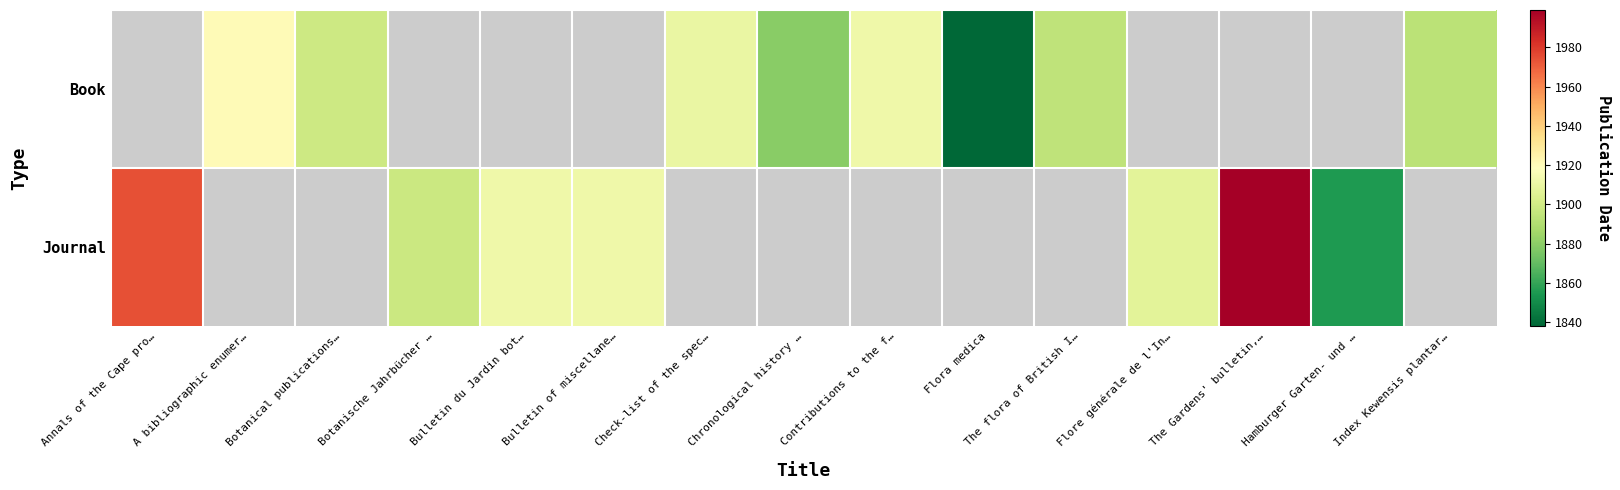

What is the greatest value displayed?

1999.0